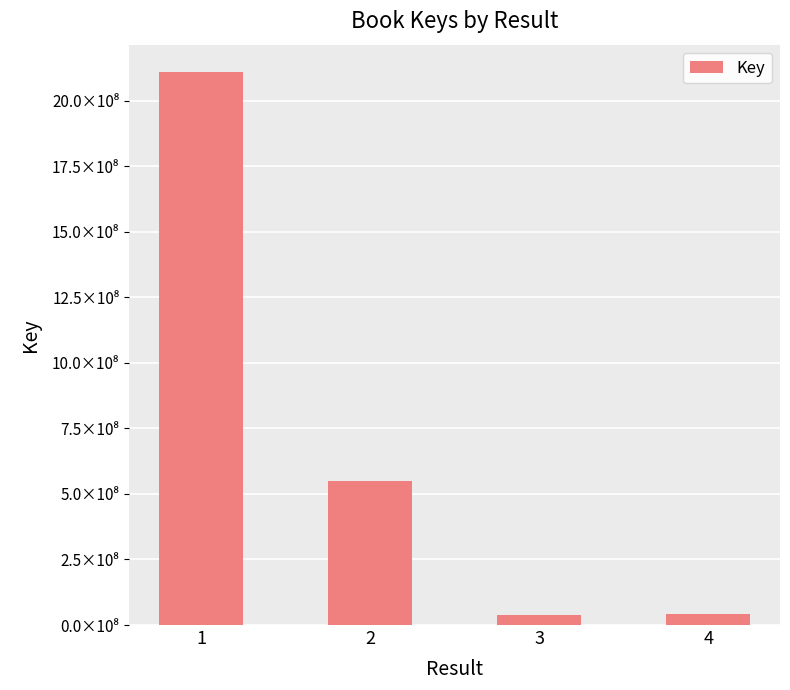

Are the bars horizontal?

No